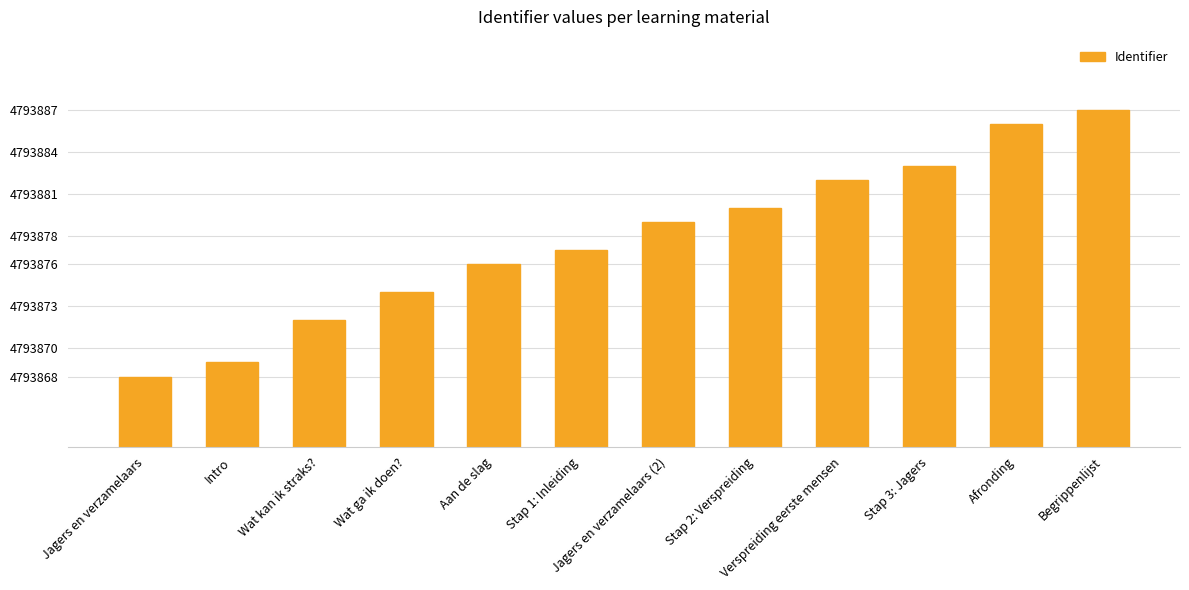

List the labels in order of value, smallest first.

Jagers en verzamelaars, Intro, Wat kan ik straks?, Wat ga ik doen?, Aan de slag, Stap 1: Inleiding, Jagers en verzamelaars (2), Stap 2: Verspreiding, Verspreiding eerste mensen, Stap 3: Jagers, Afronding, Begrippenlijst